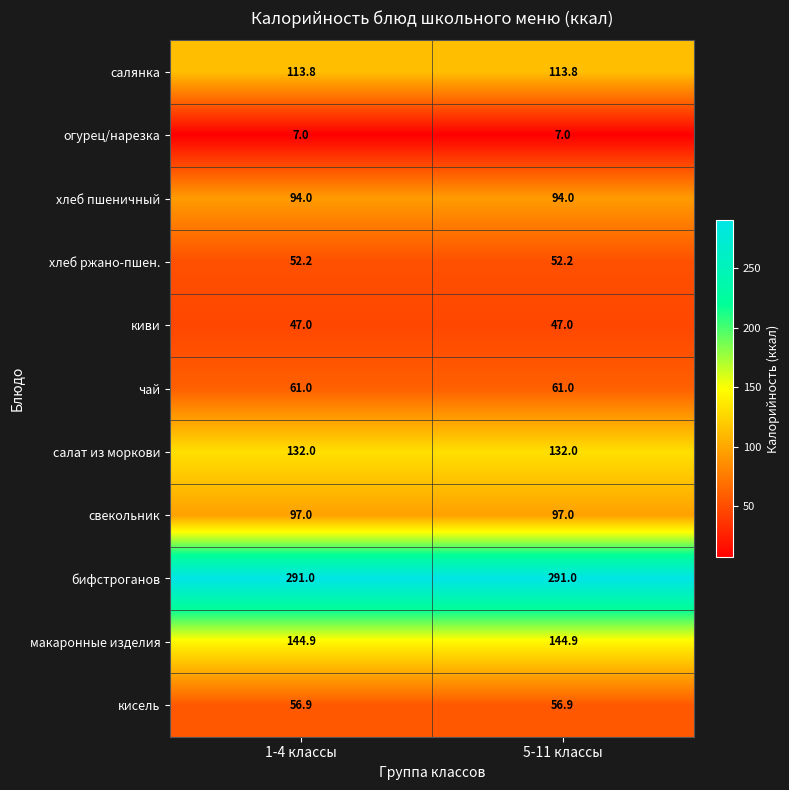

What is the sum of the чай values at 5-11 классы and 1-4 классы?

122.0